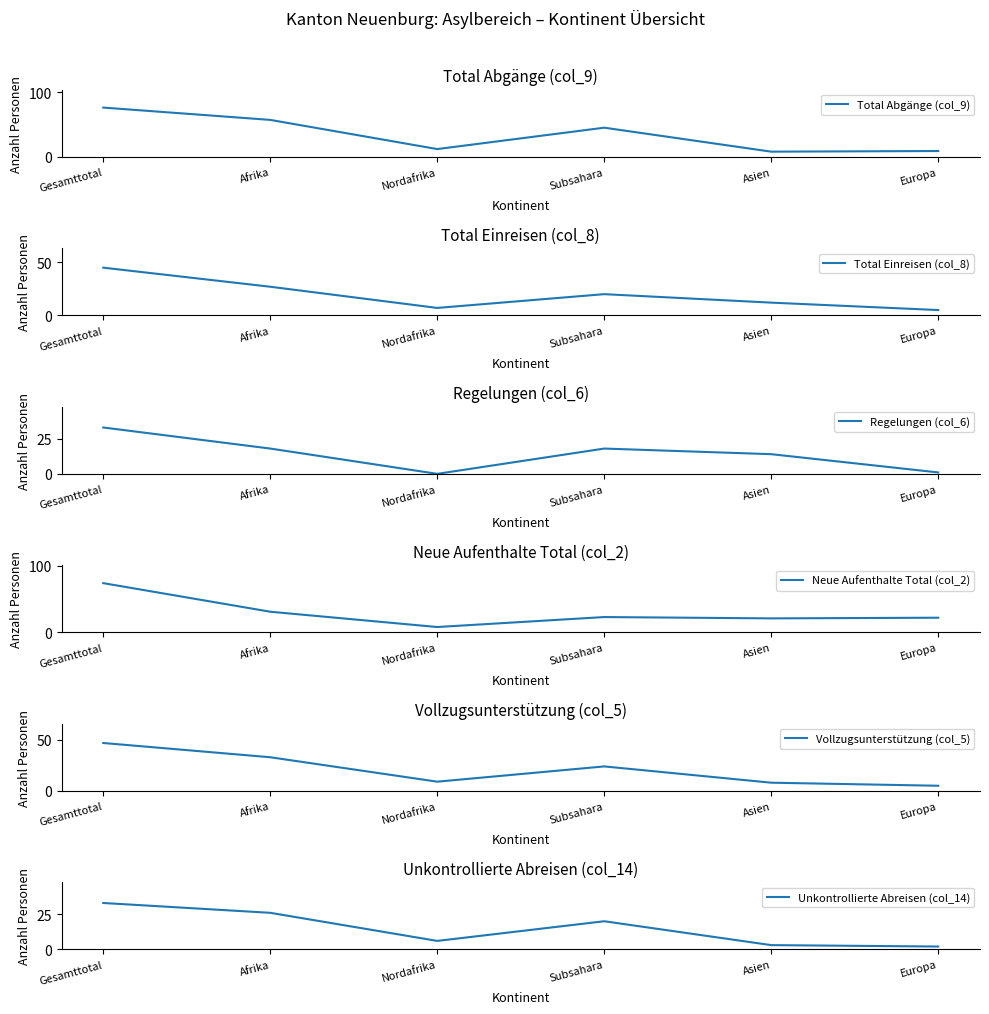

Reading left to right, list all the values displayed in this chart.

Total Abgänge (col_9): 76	57	12	45	8	9
Total Einreisen (col_8): 45	27	7	20	12	5
Regelungen (col_6): 33	18	0	18	14	1
Neue Aufenthalte Total (col_2): 74	31	8	23	21	22
Vollzugsunterstützung (col_5): 47	33	9	24	8	5
Unkontrollierte Abreisen (col_14): 33	26	6	20	3	2